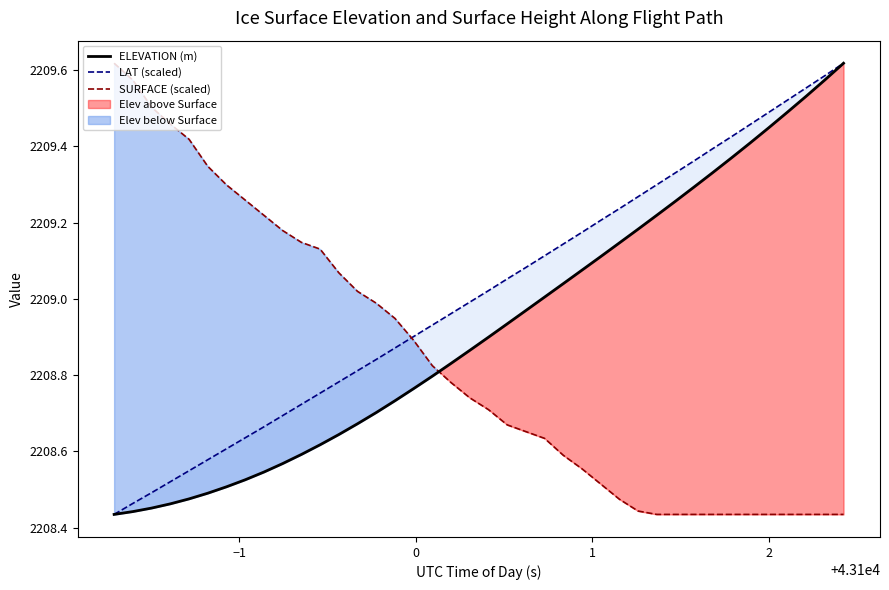

What is the difference between the second highest and minimum values in the SURFACE (scaled) series?

1.1